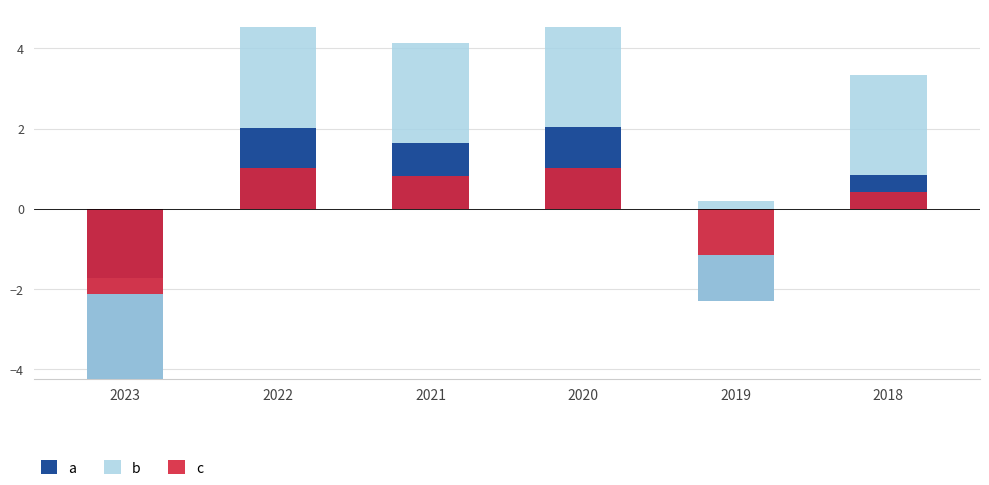

Where does the a series first go above 1?

2022